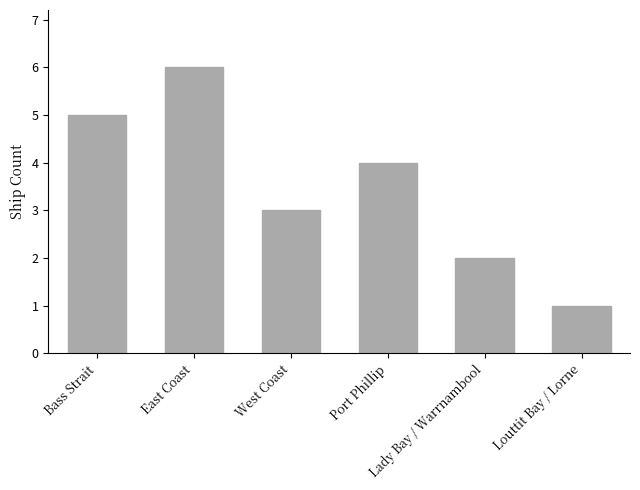

What is the ratio of the value at Louttit Bay / Lorne to the value at East Coast?

0.2